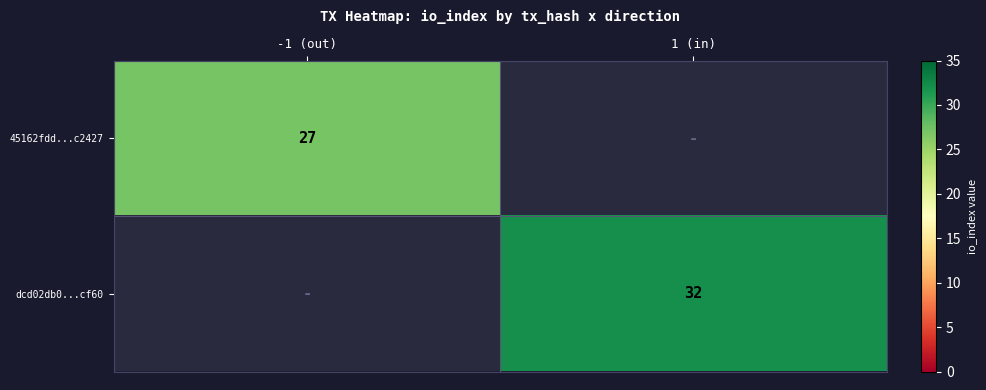

Is it true that dcd02db0...cf60 equals 52 at 1 (in)?

False